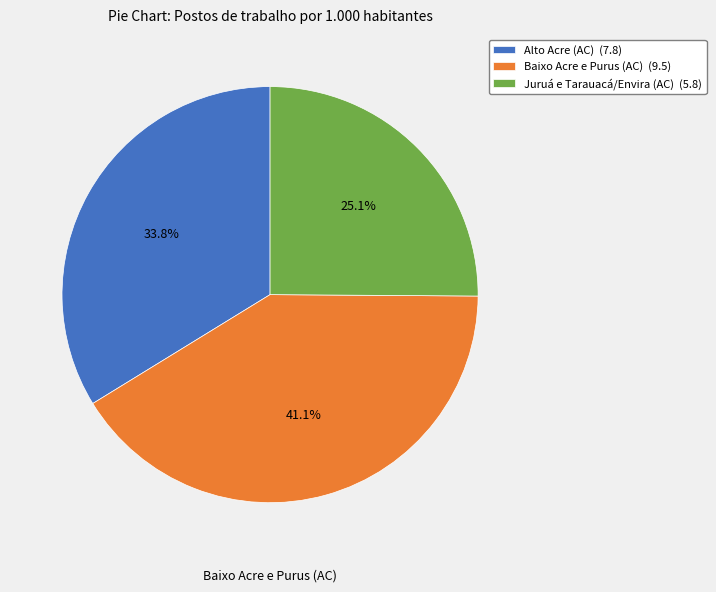

Between Alto Acre (AC) and Baixo Acre e Purus (AC), which is larger?

Baixo Acre e Purus (AC)